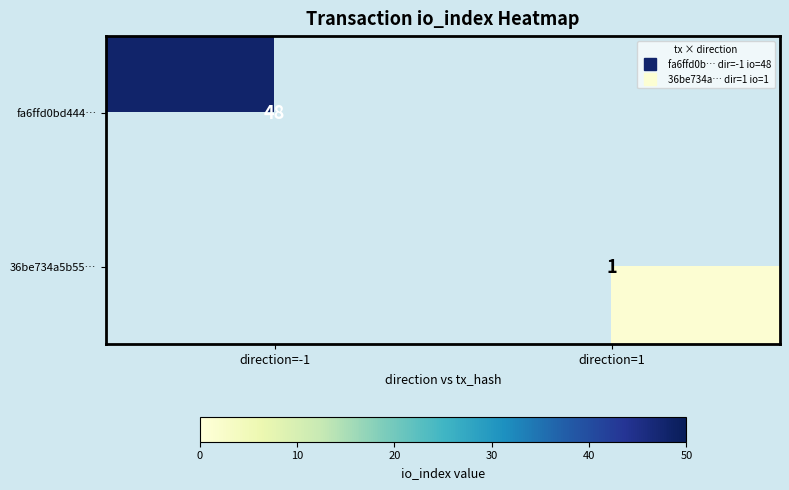

How many series are shown in this chart?

2